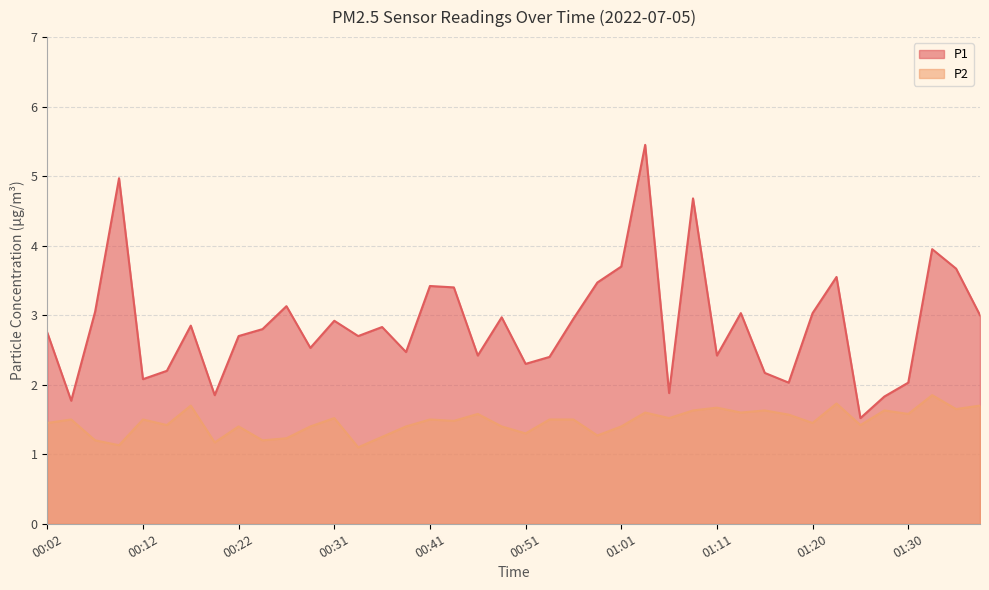

True or false: P2 has more than 1 points higher than both neighbors.

True